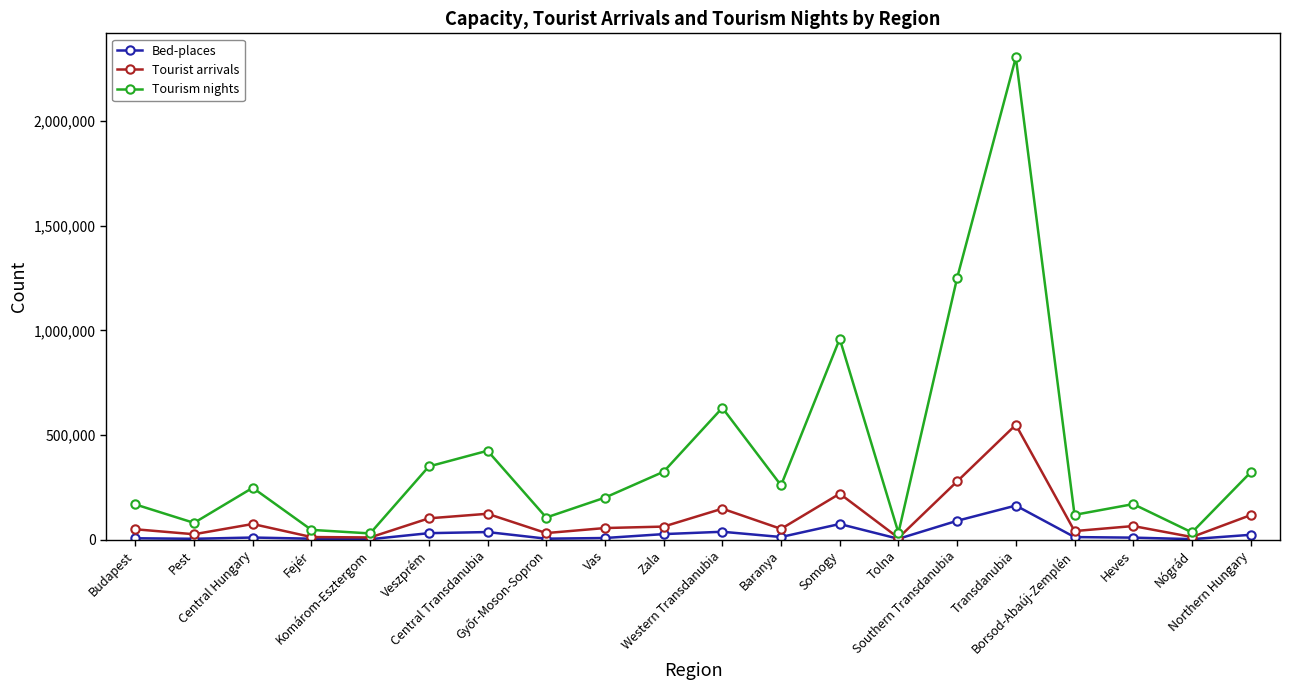

Which series has the widest spread of values?

Tourism nights